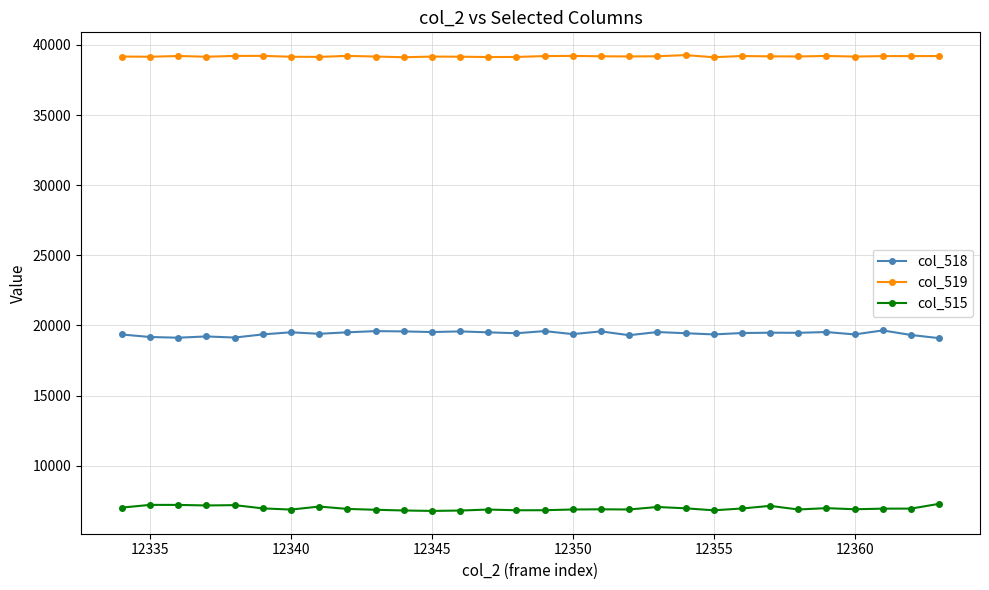

What is the value of the col_515 point at the 26th from the left?

6974